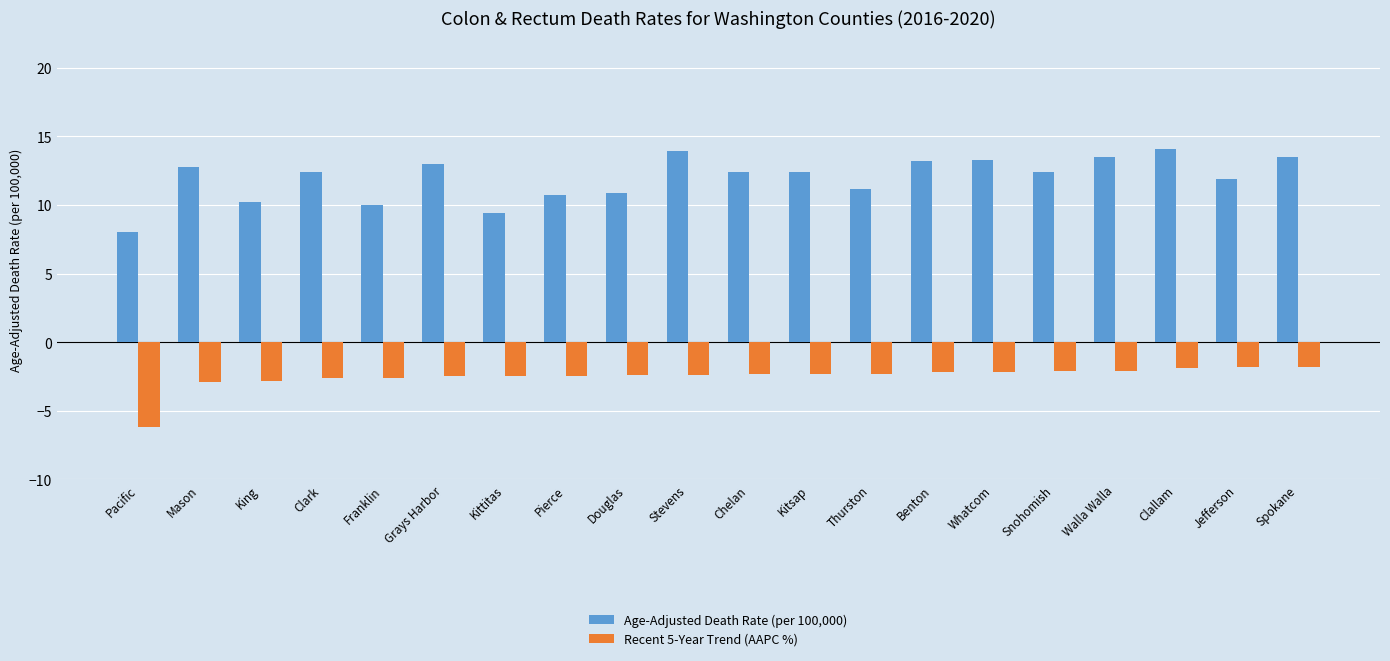

What is the highest value of the Recent 5-Year Trend (AAPC %) series?

-1.8